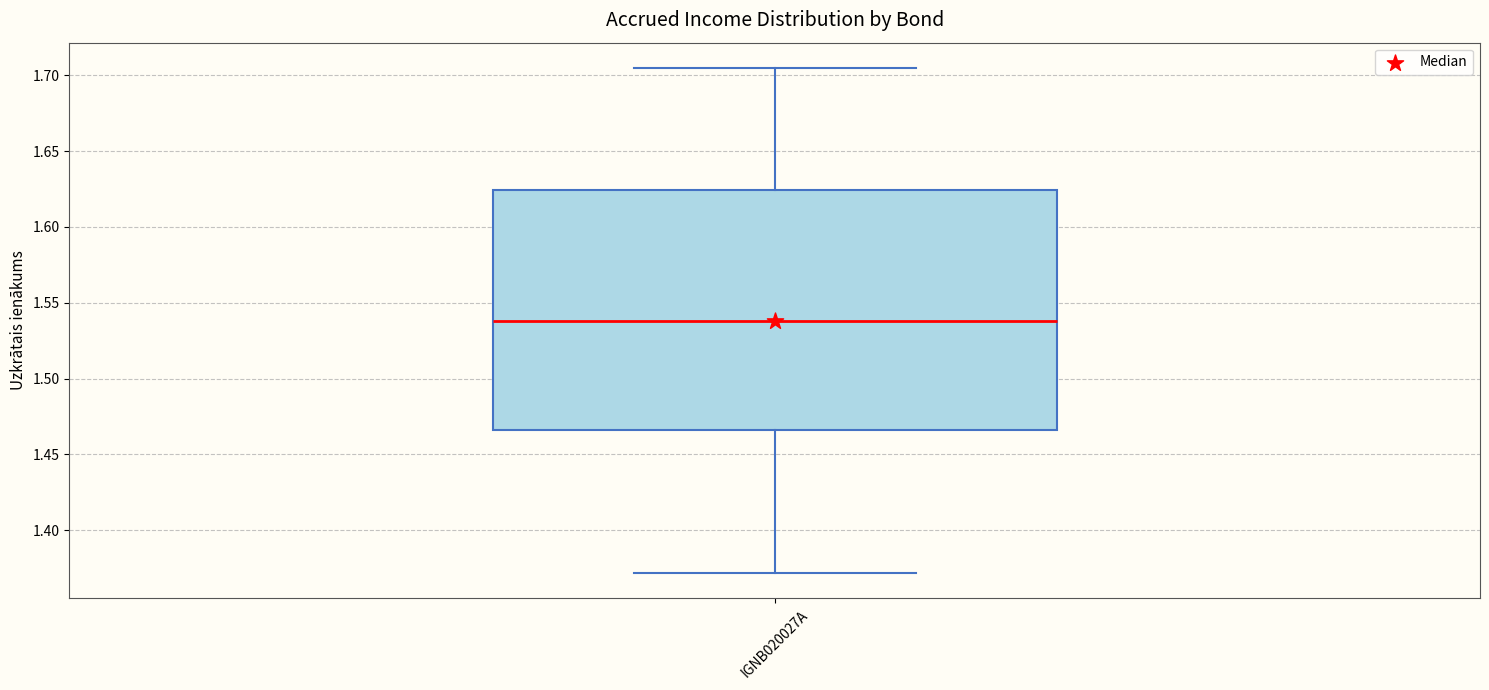

Transcribe this box plot: give where the median line is, the range the box spans, and where the two whiskers end, as read against the y-axis. The values are not printed on the chart, so give them approximately, as read against the axis.

median 1.540, box 1.465 to 1.625, whiskers 1.370 to 1.705